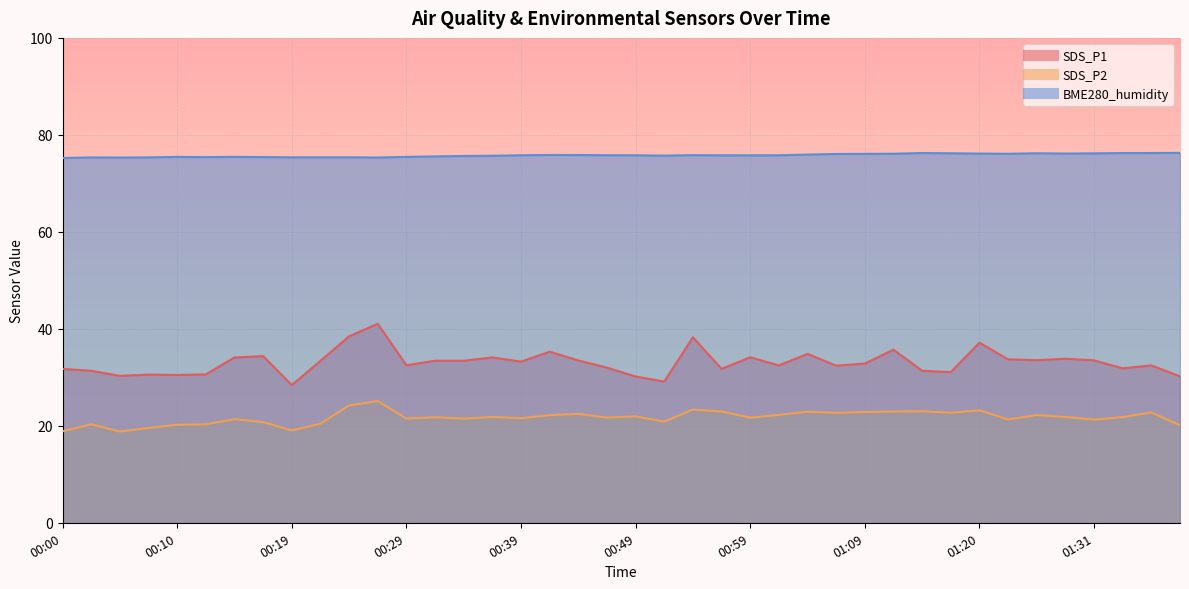

At which label does BME280_humidity reach its minimum?

00:00